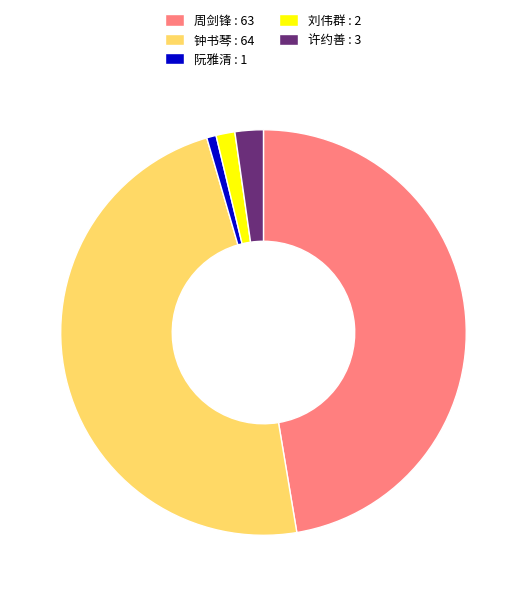

True or false: 阮雅清 : 1 accounts for 6% of the total.

False